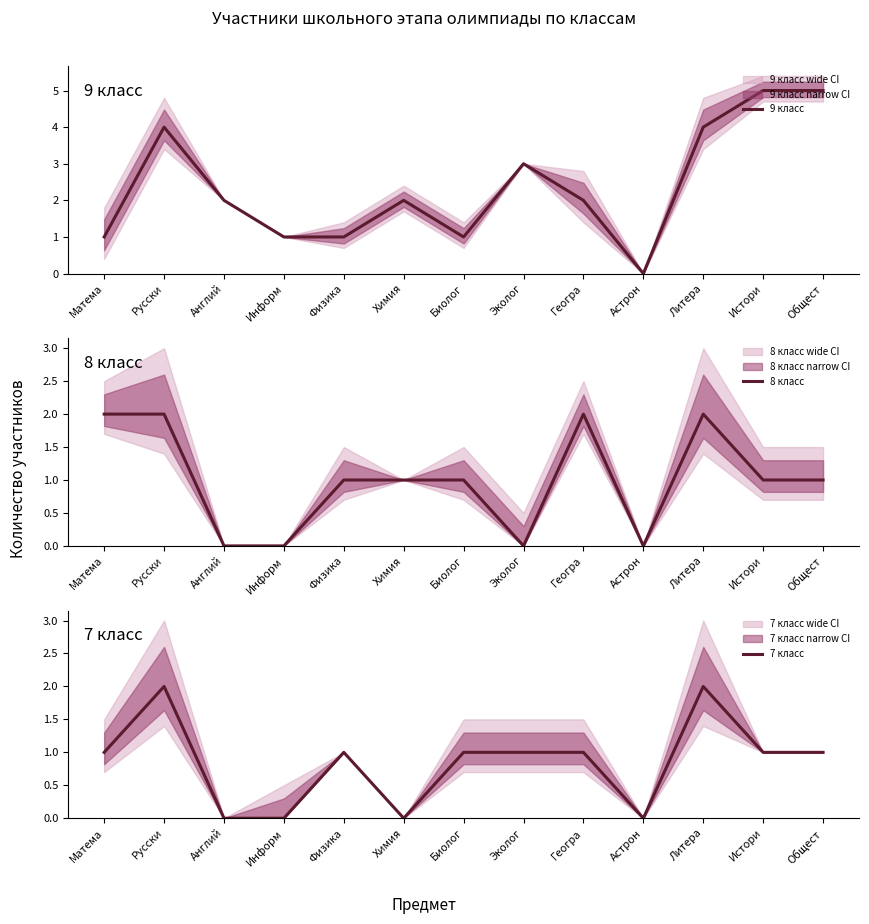

What is the total value across all series at Русски?

8